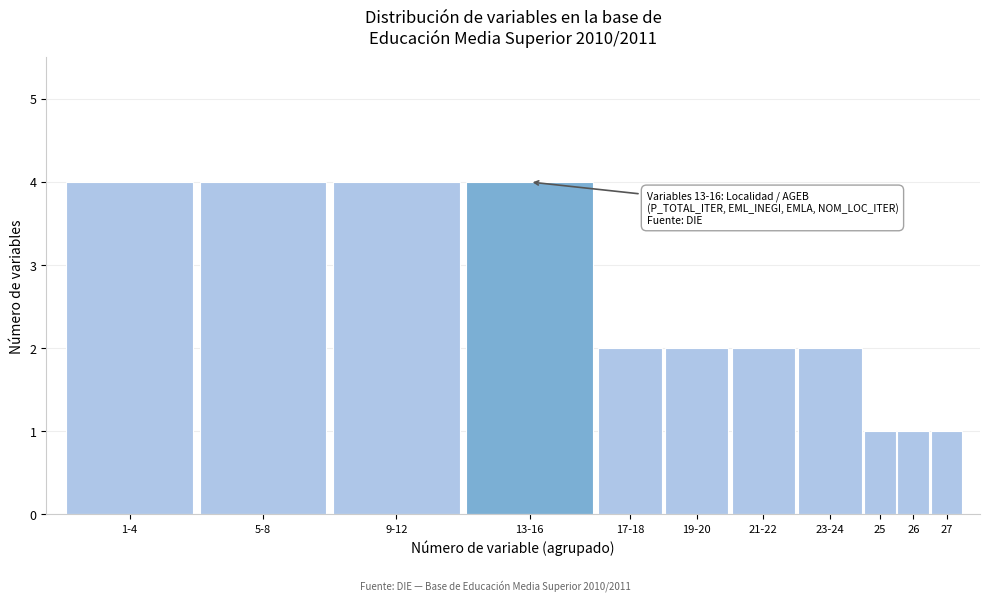

Reading right to left, what are all the values shown in this chart?

27=1	26=1	25=1	23-24=2	21-22=2	19-20=2	17-18=2	13-16=4	9-12=4	5-8=4	1-4=4